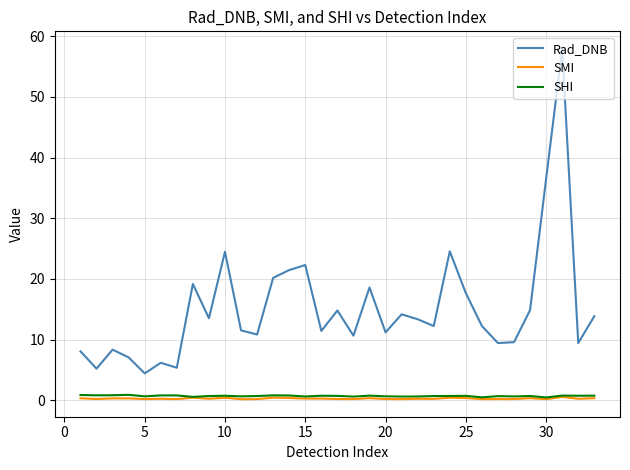

True or false: Rad_DNB and SMI intersect in this chart.

False